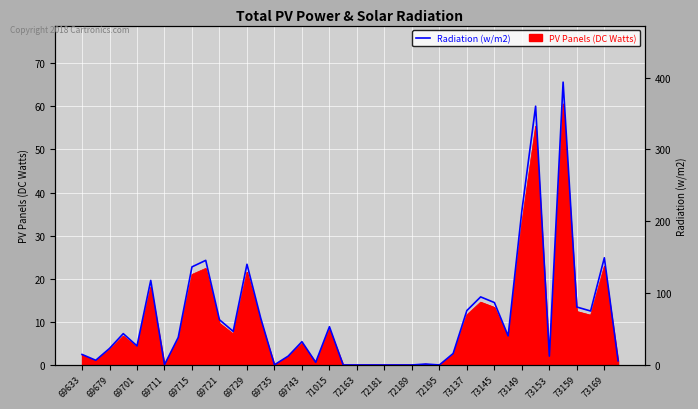

True or false: PV Panels (DC Watts) has a value of 34.5 at 72189.

False